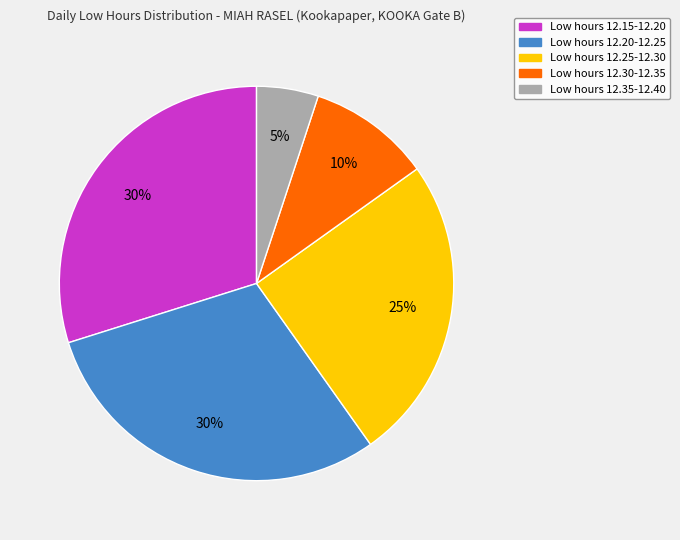

Does any single category account for the majority?

No